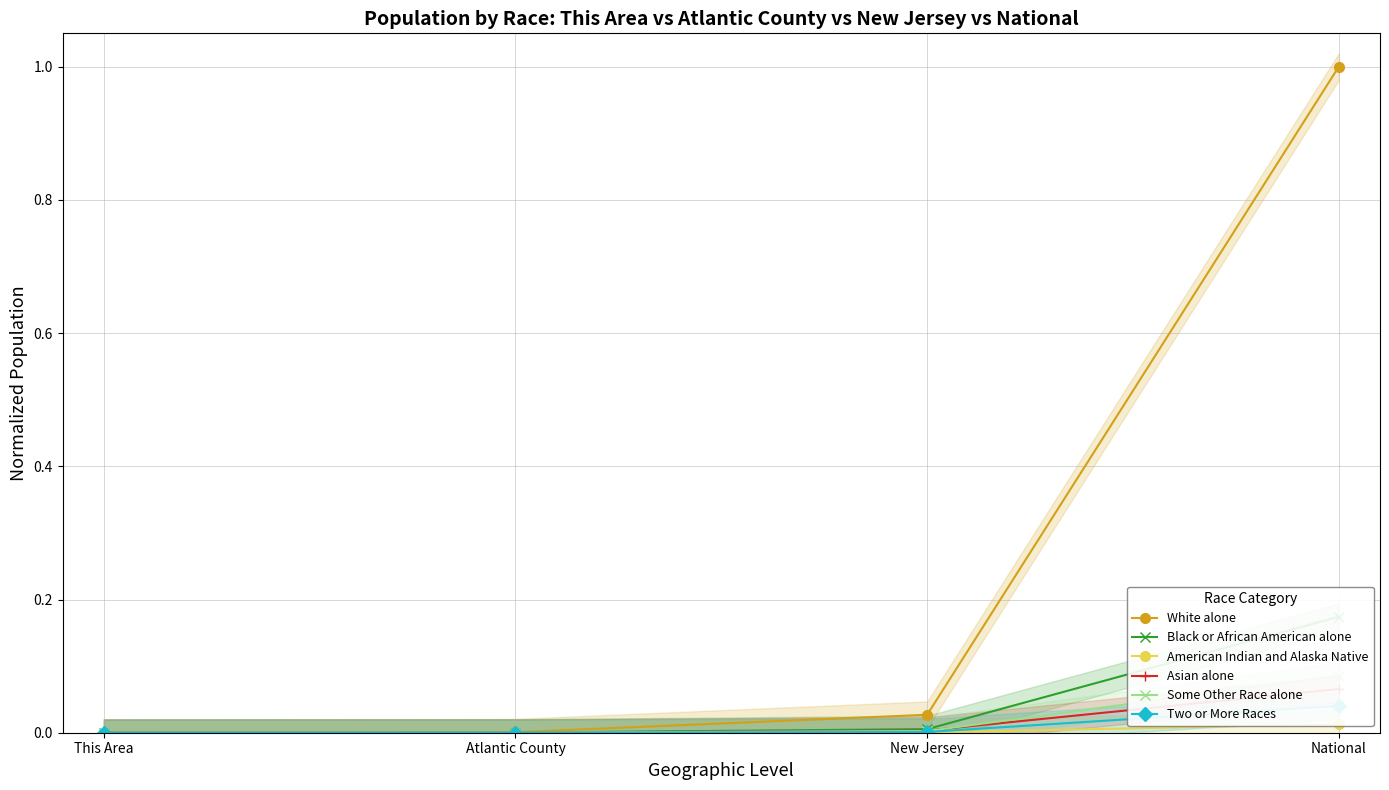

True or false: Asian alone has more than 2 points higher than both neighbors.

False